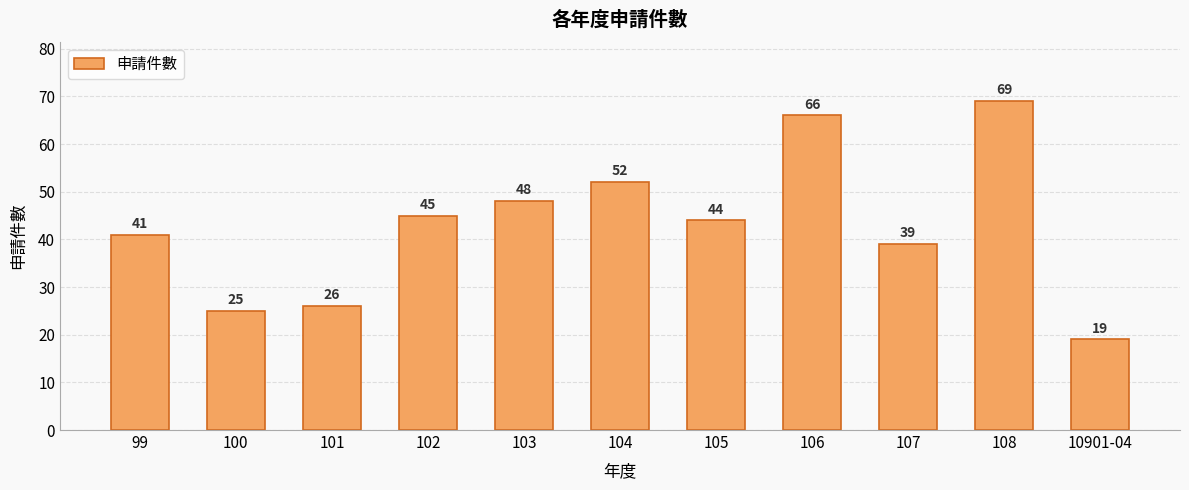

List the labels in order of value, largest first.

108, 106, 104, 103, 102, 105, 99, 107, 101, 100, 10901-04